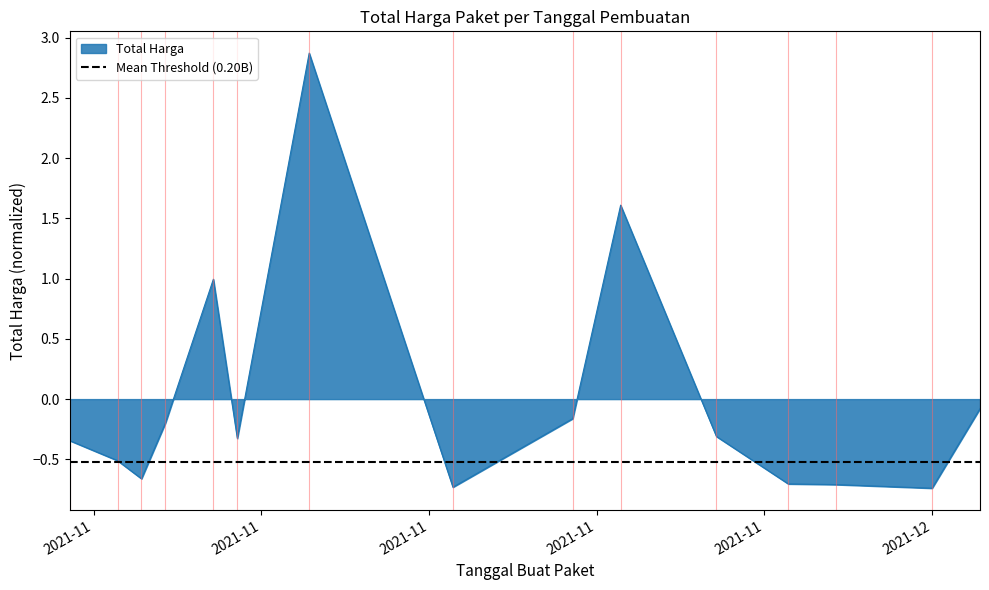

Where is the first local minimum?

2021-11-04